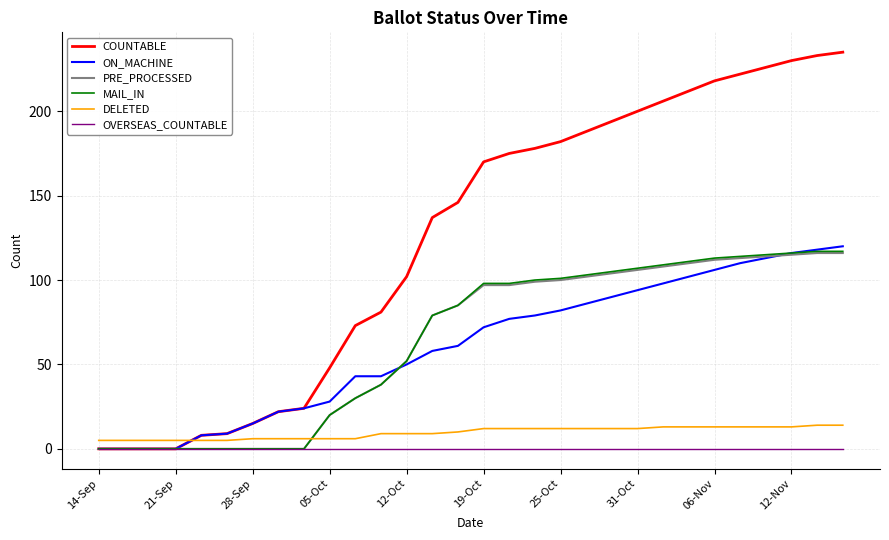

What is the highest value of the COUNTABLE series?

235